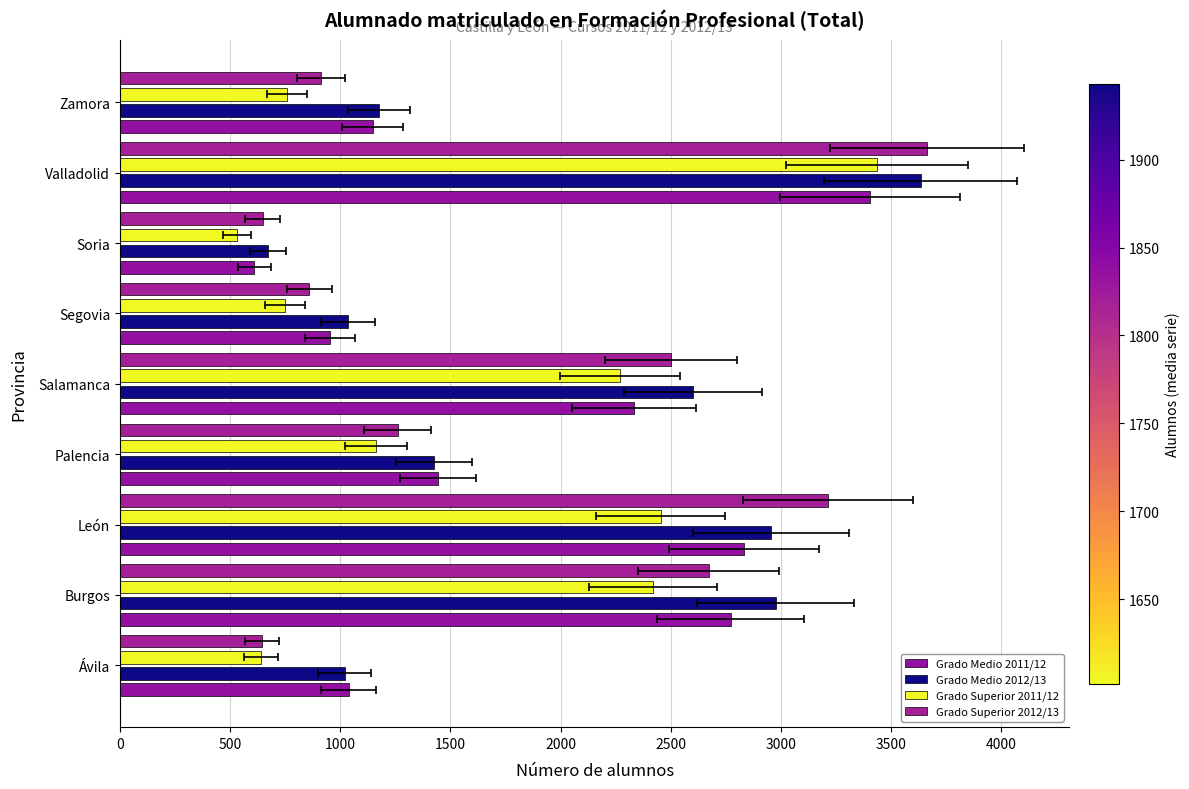

What is the maximum value for Grado Medio 2012/13?

3633